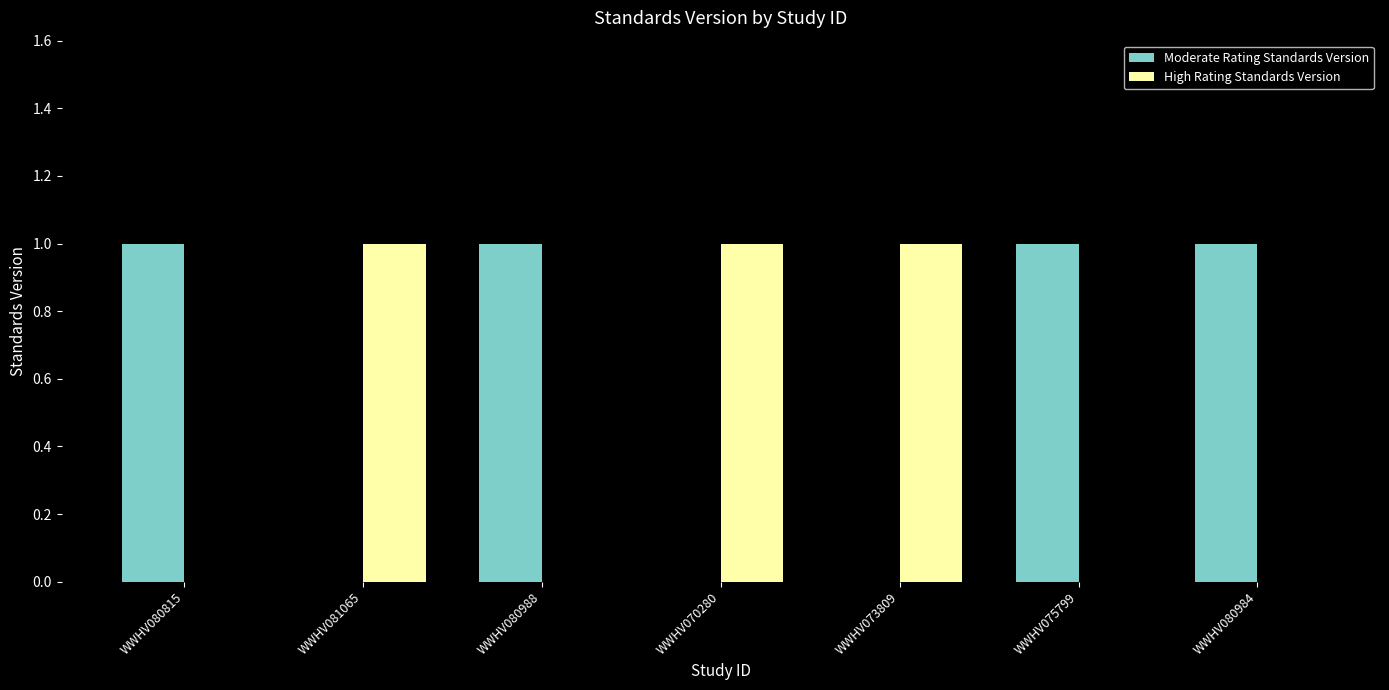

Which series has the largest total across all categories?

Moderate Rating Standards Version